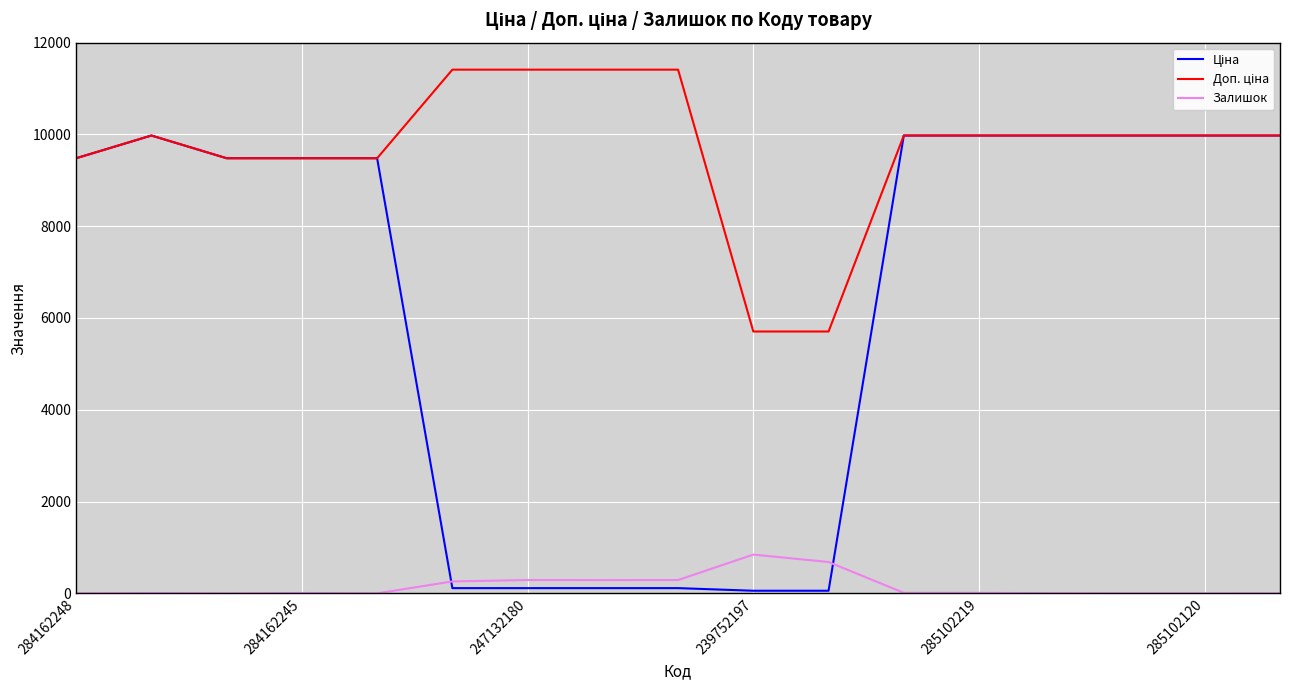

What is the maximum value for Залишок?

845.0